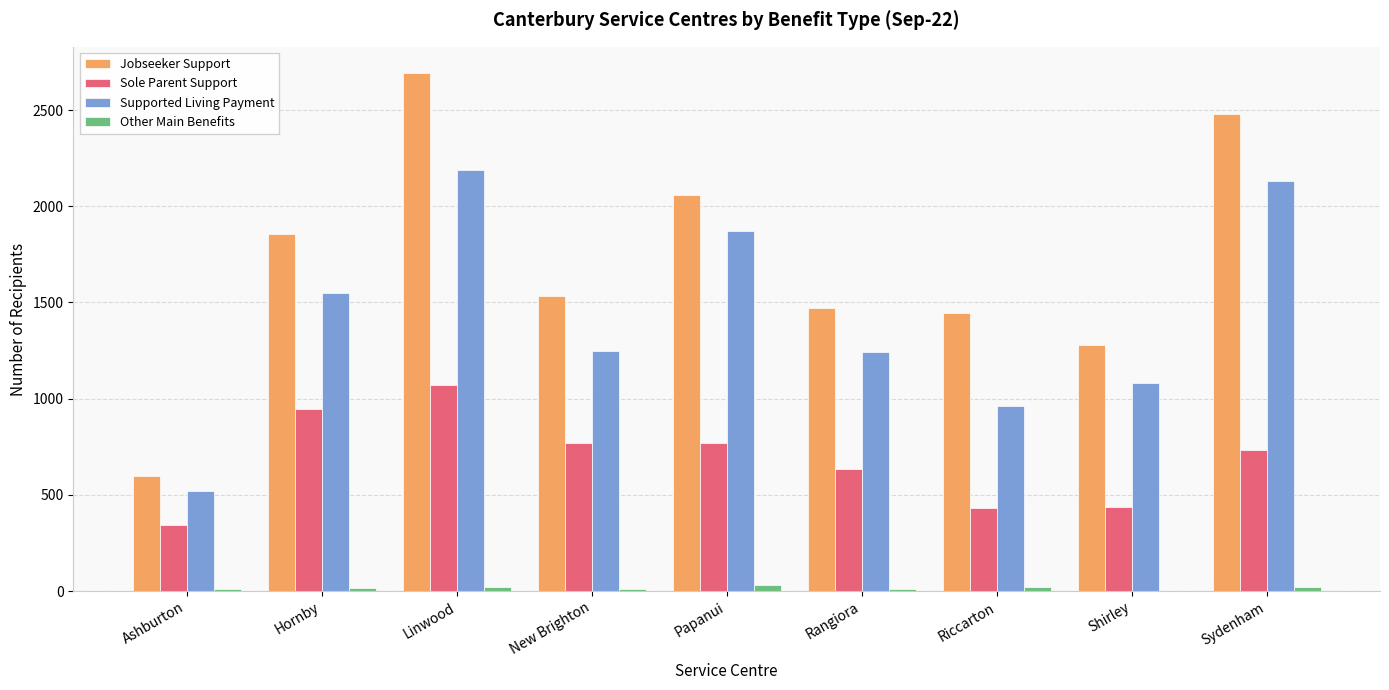

The value of Sole Parent Support at Ashburton is 503. True or false?

False